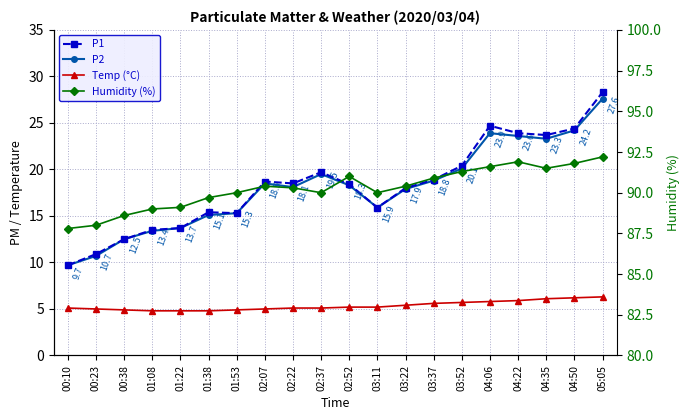

Where is the first local minimum for P2?

02:22